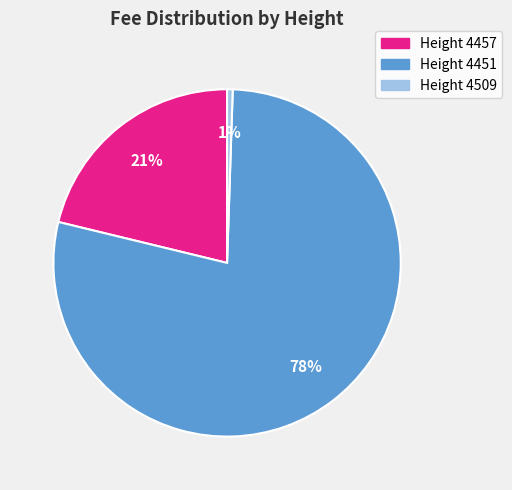

How many slices are in this pie chart?

3